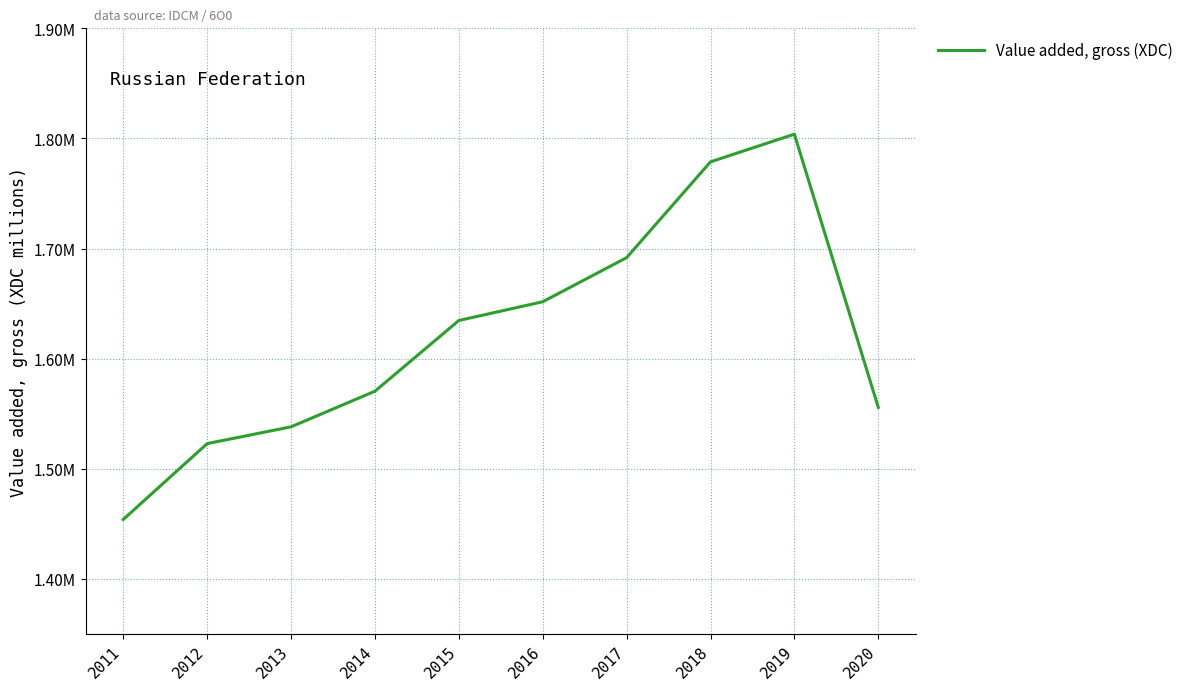

Does the chart display data point markers on the line(s)?

No